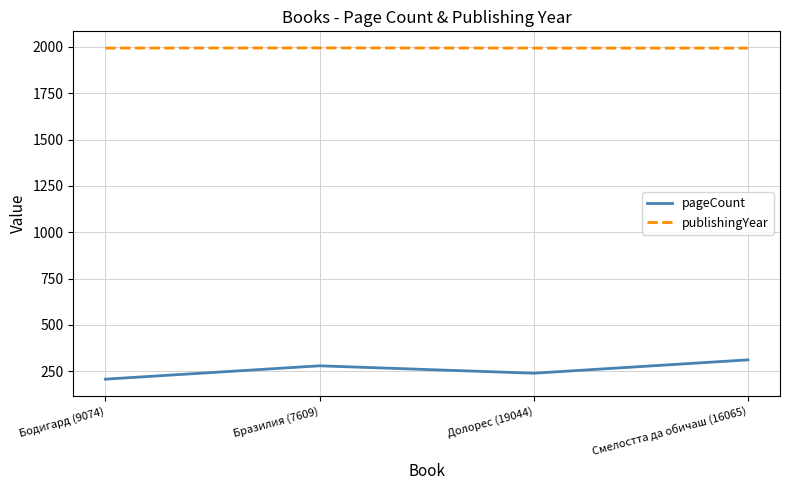

What is the lowest value of the publishingYear series?

1993